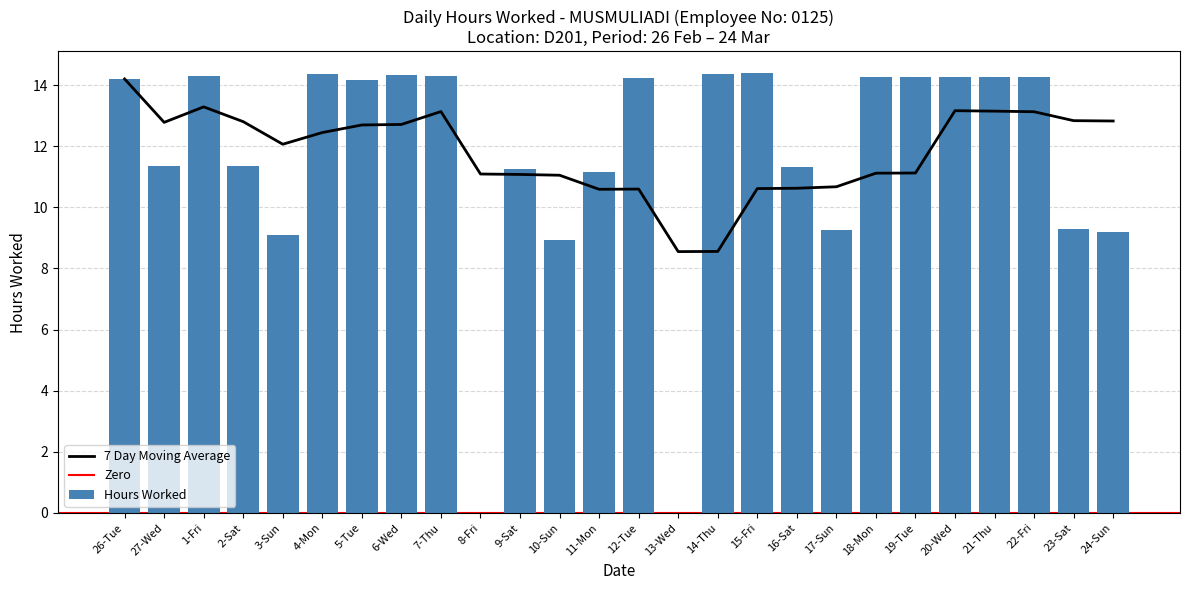

What is the difference between the second highest and second lowest values?

14.4